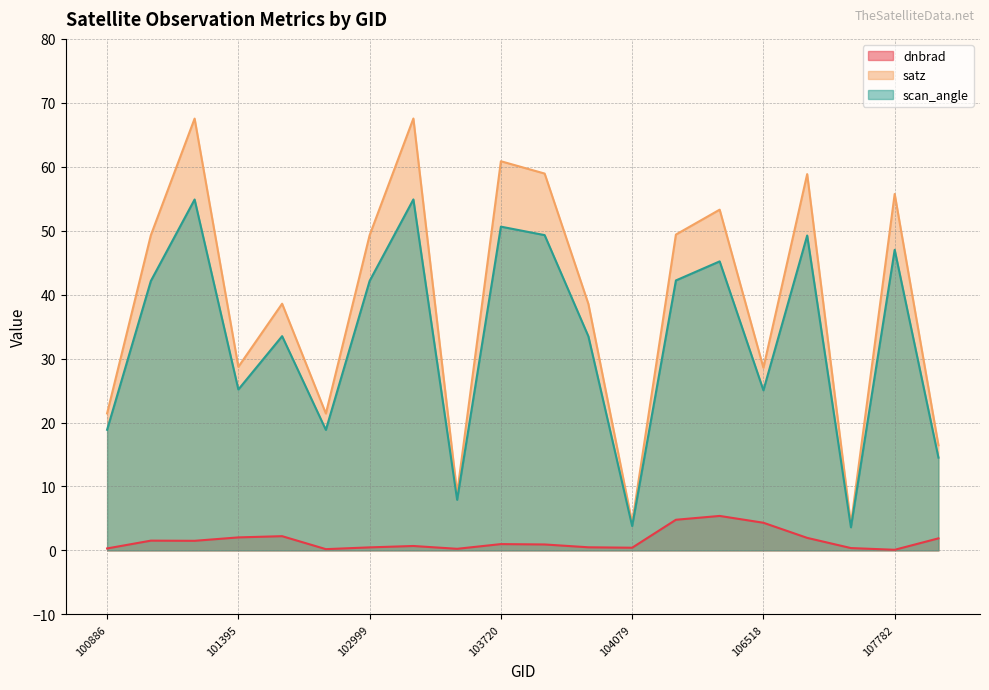

Is the value of dnbrad at 102879 greater than the value of satz at 107440?

No